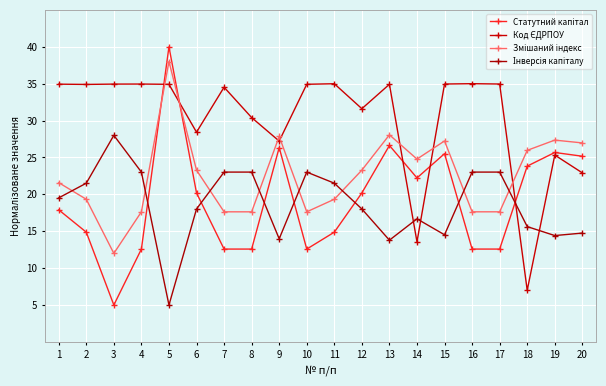

Where do Код ЄДРПОУ and Інверсія капіталу first cross each other?

13 and 14